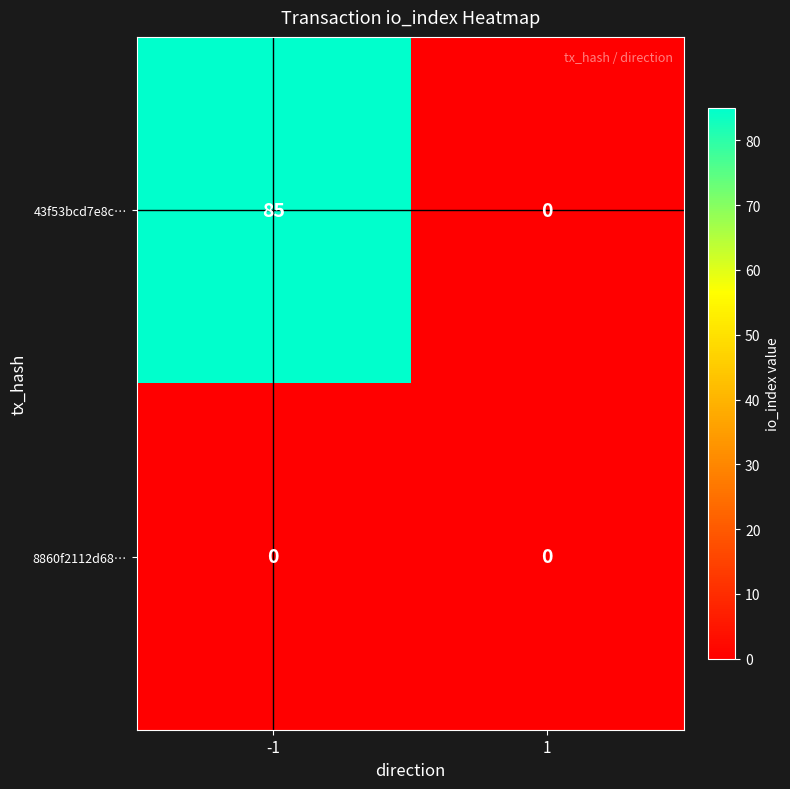

What is the difference between the 43f53bcd7e8c… values at 1 and -1?

85